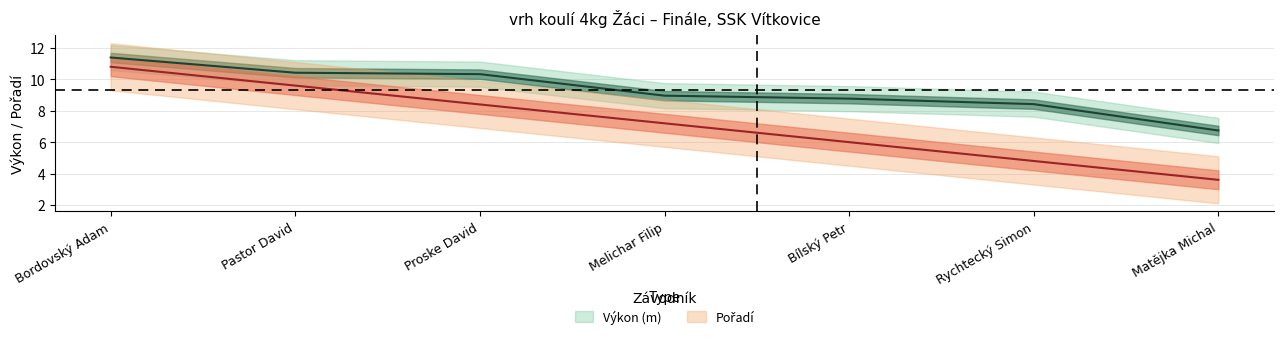

At how many categories does at least one series exceed 8?

6